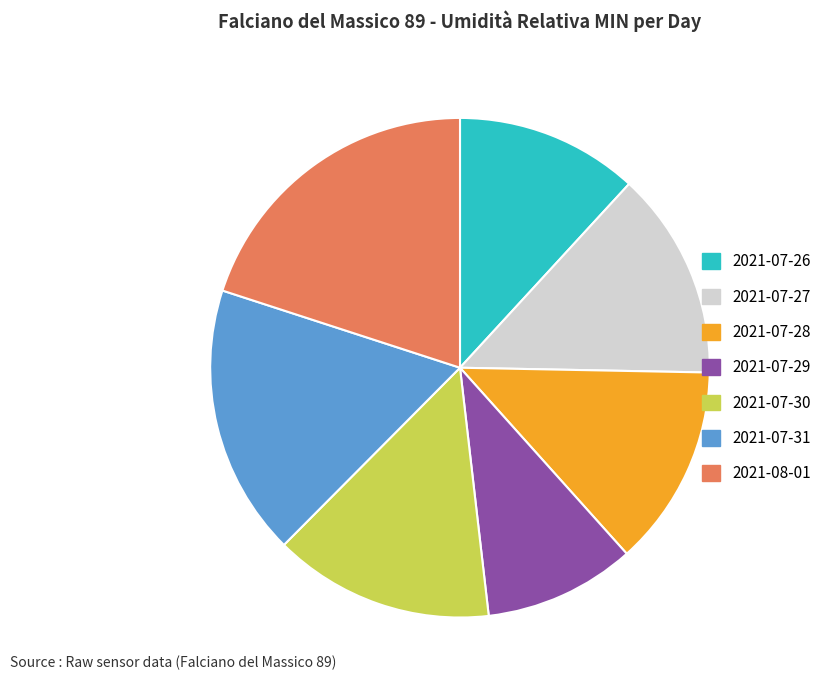

How many slices are in this pie chart?

7